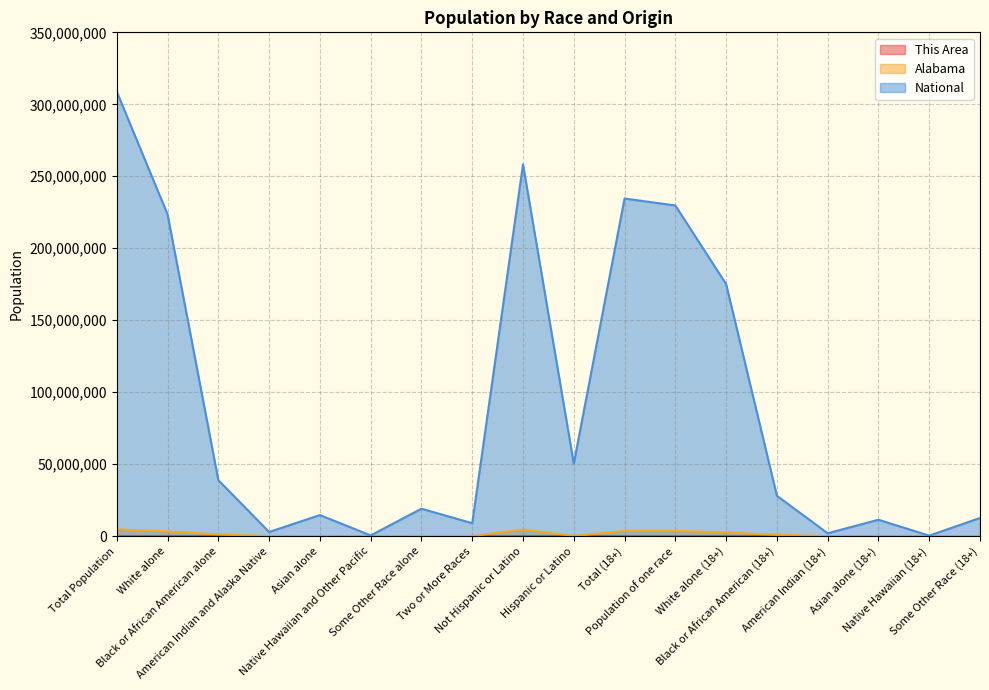

Does the chart display data point markers on the line(s)?

No